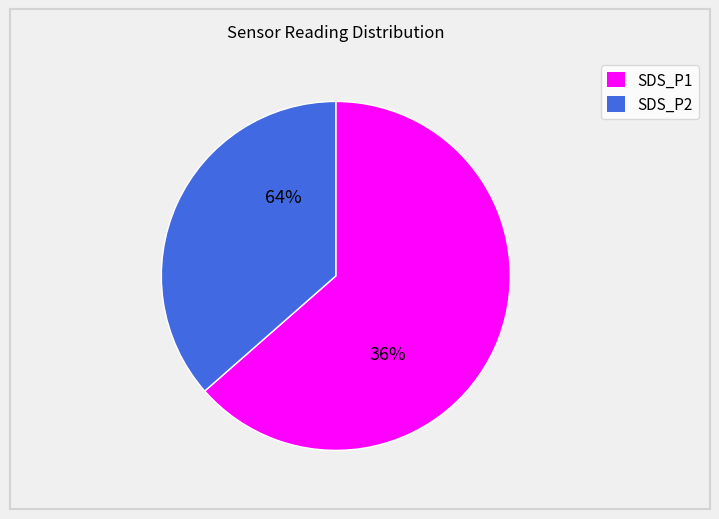

Between SDS_P1 and SDS_P2, which is larger?

SDS_P1